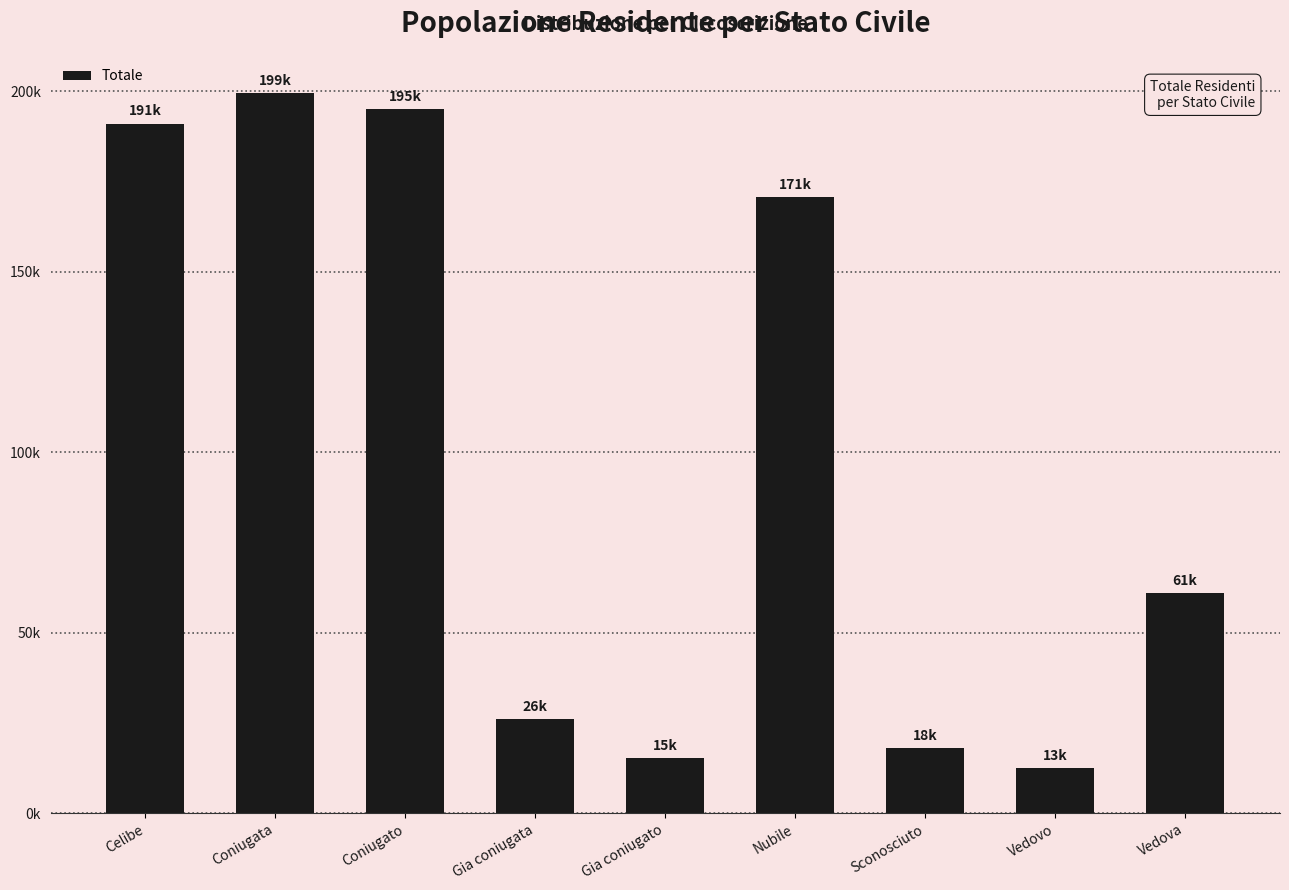

What is the difference between the values at Vedova and Gia coniugato?

45718